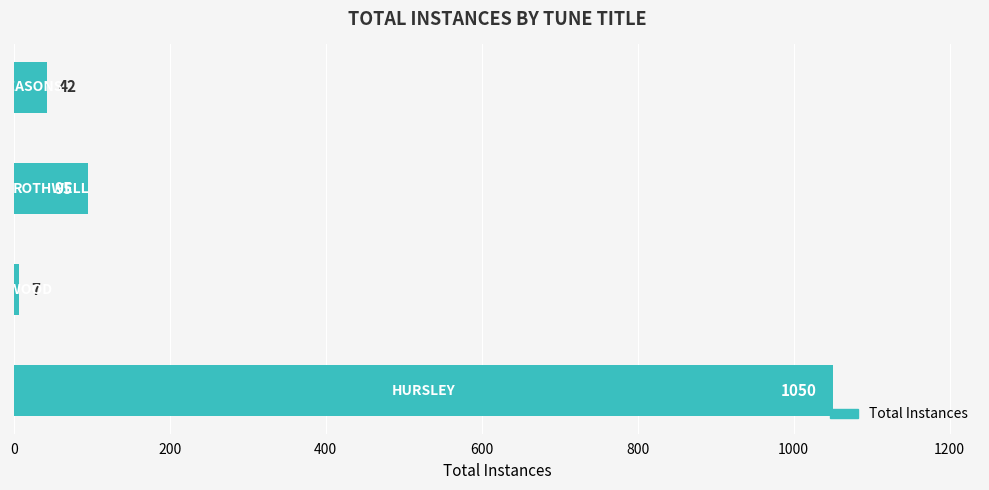

What is the maximum value shown in the chart?

1050